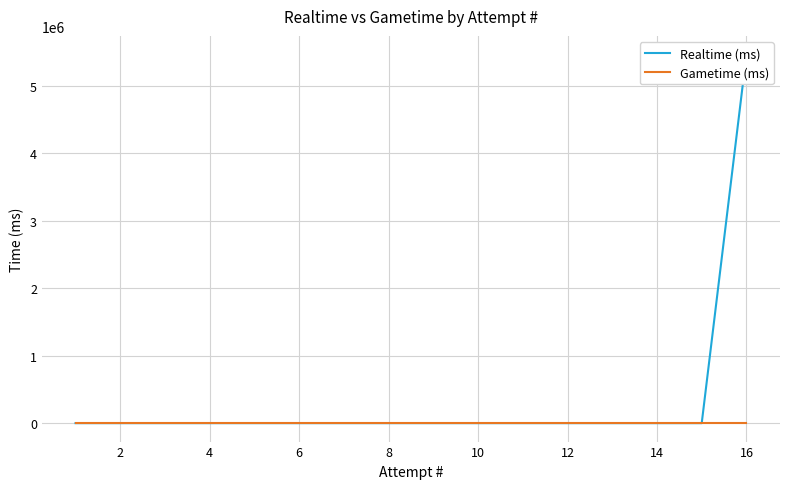

Rank the series by their maximum value, from highest to lowest.

Realtime (ms), Gametime (ms)